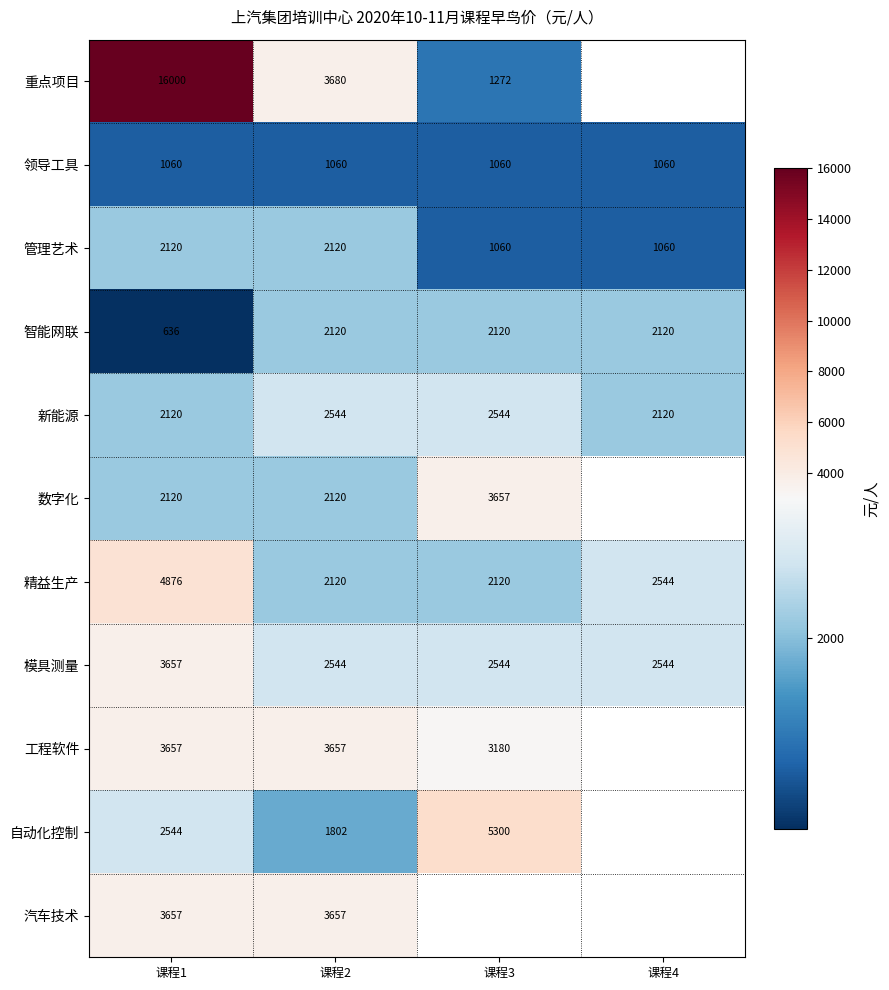

Count the number of categories in the chart.

4